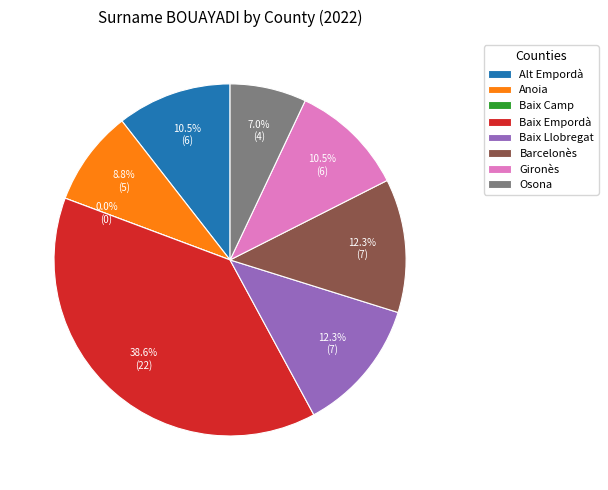

To the nearest percent, what portion does Osona represent?

7%